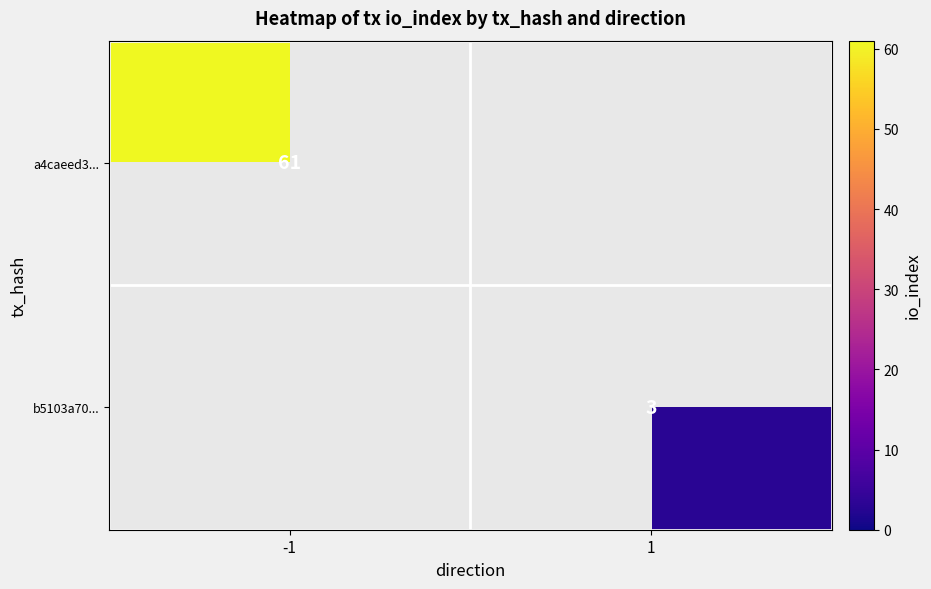

The b5103a70... series shows 3 at 1. True or false?

True